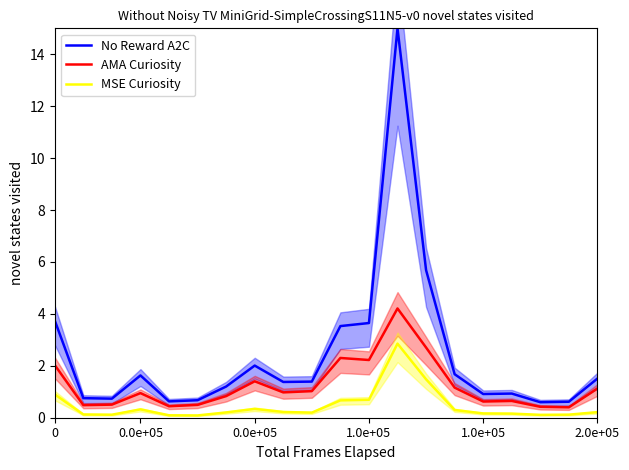

What is the sum of the MSE Curiosity values at 18 and 7?

0.5